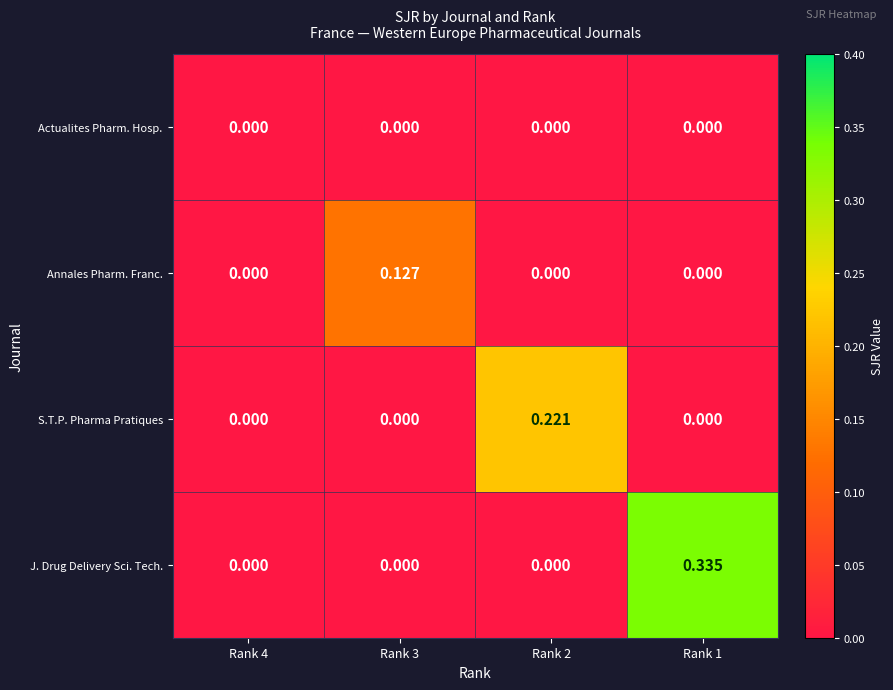

Rank the series by their average value, from highest to lowest.

J. Drug Delivery Sci. Tech., S.T.P. Pharma Pratiques, Annales Pharm. Franc., Actualites Pharm. Hosp.